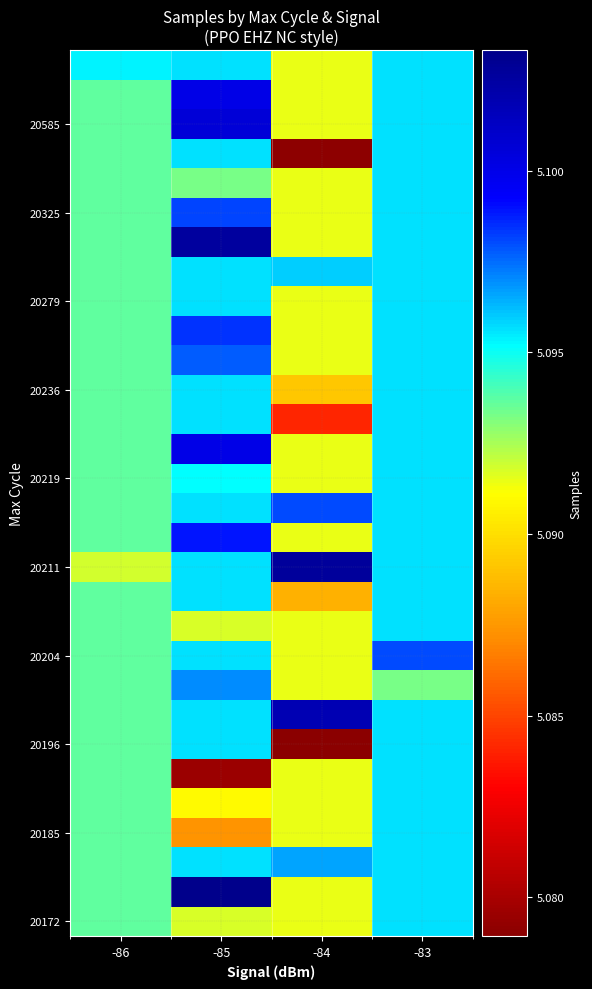

At how many categories does at least one series exceed 5102917?

1